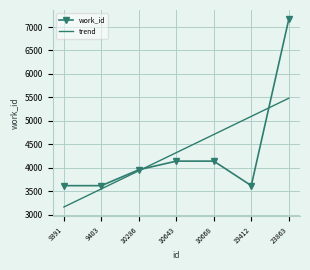

How many values in the trend series exceed 4322?

4